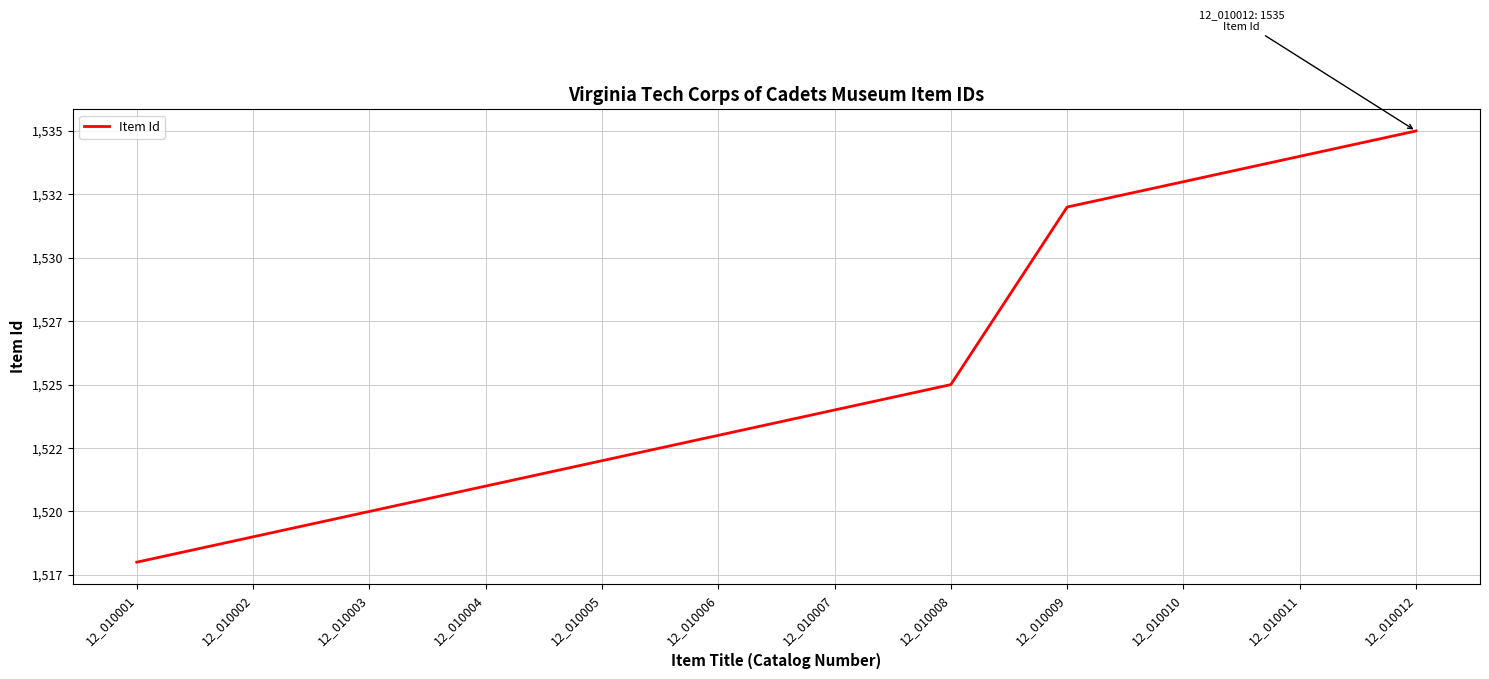

Does the chart have visible grid lines?

Yes